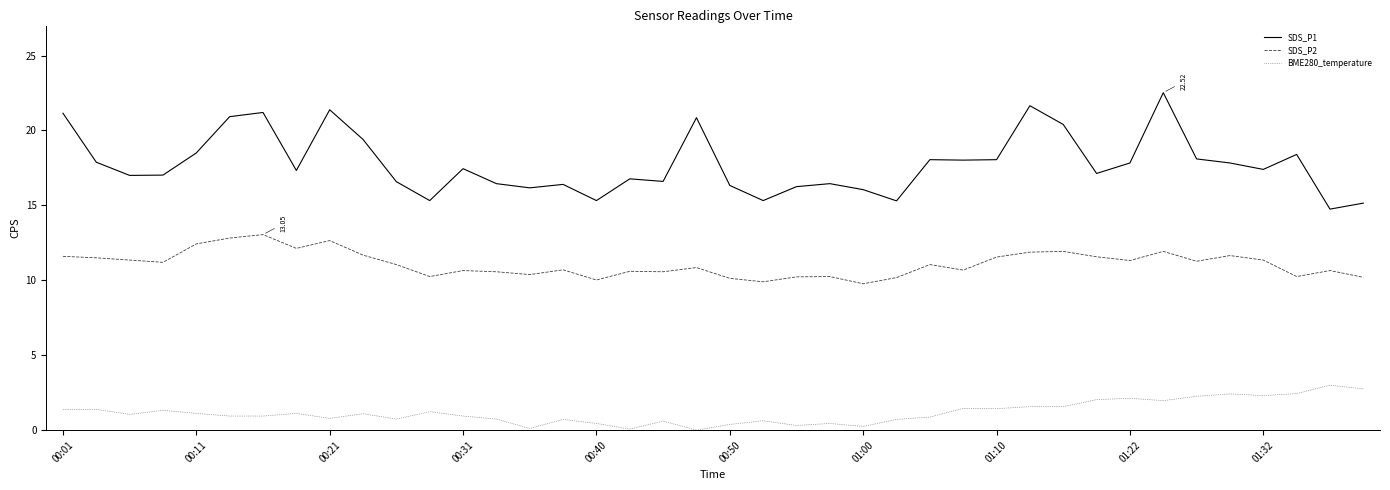

Which series has the widest spread of values?

SDS_P1